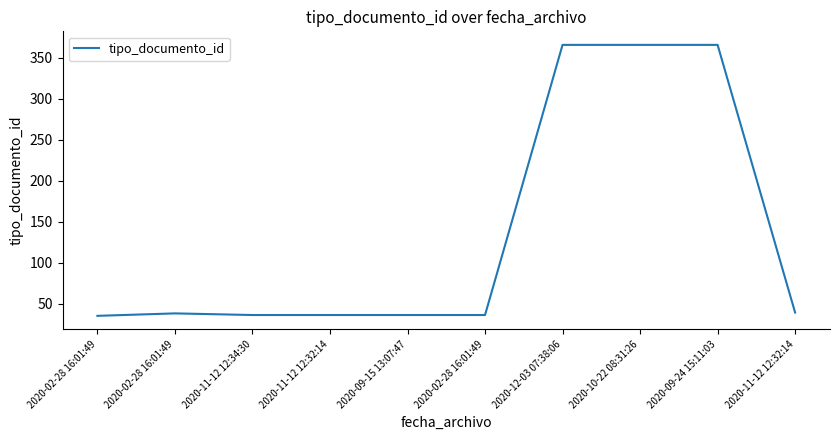

Read the value at 2020-10-22 08:31:26, to the nearest 5.

365